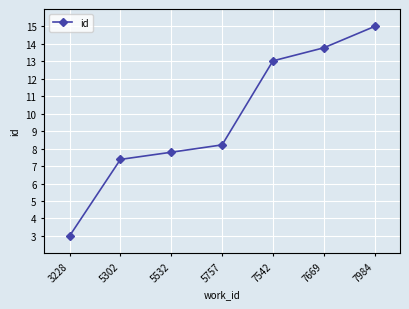

What is the value of the 2nd point from the left?

7.4